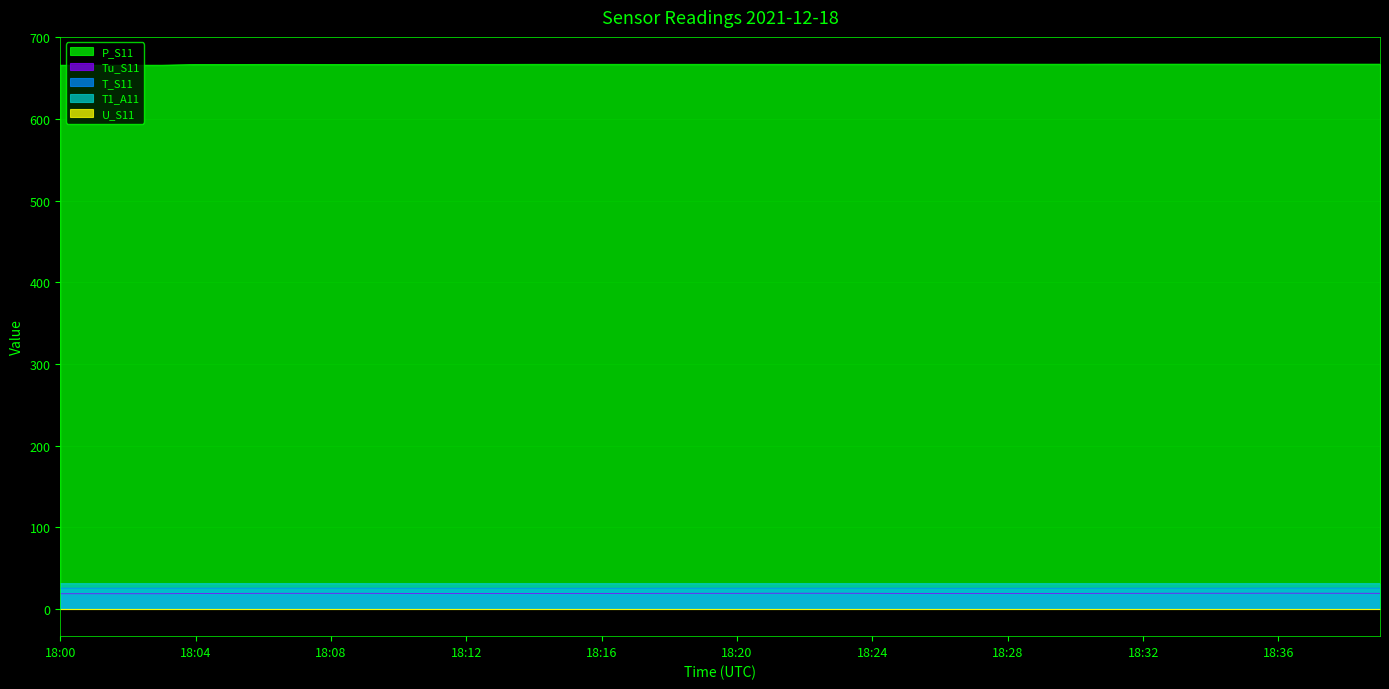

The value of T_S11 at 18:24 is 25.4. True or false?

True